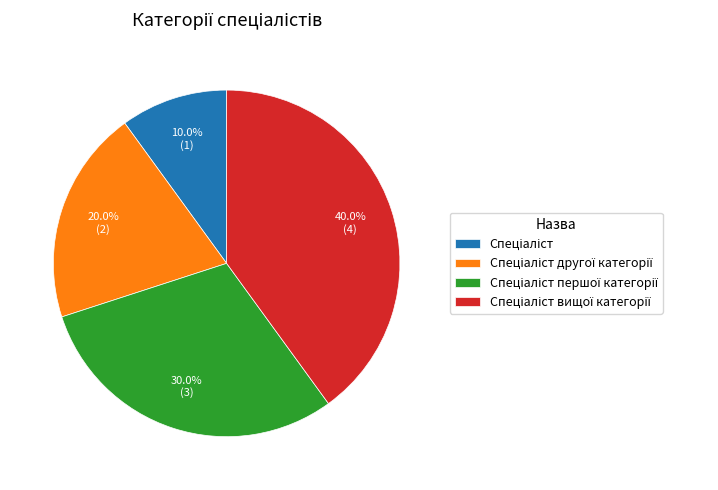

Does any single category account for the majority?

No